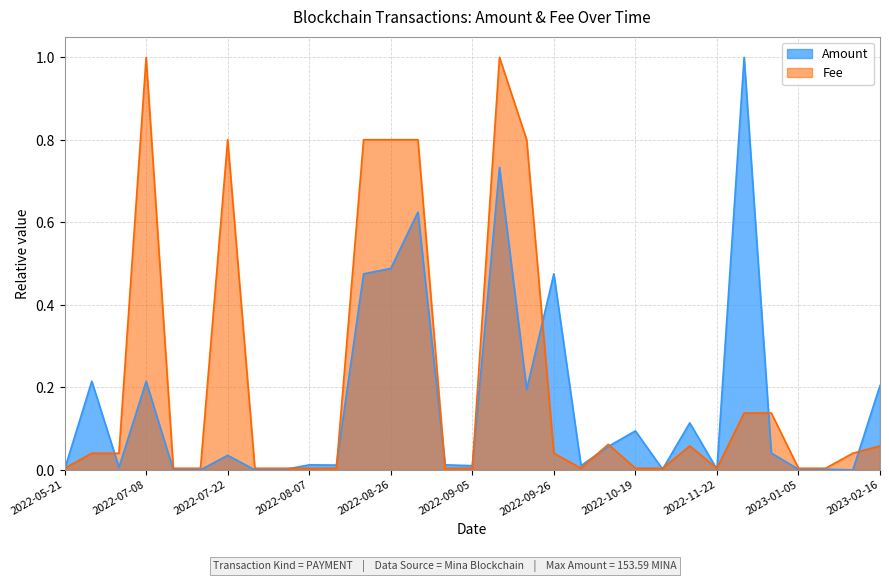

At which category does the chart reach its minimum across all series?

2023-01-22